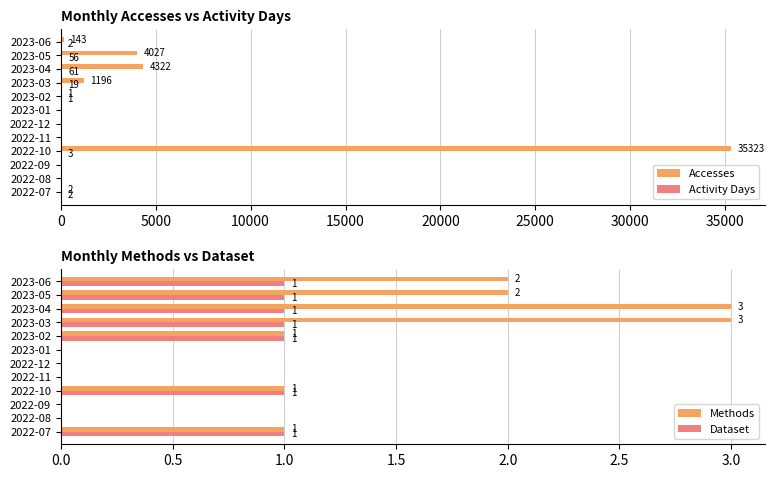

Reading right to left, what are all the values shown in this chart?

Accesses: 143	4027	4322	1196	1	0	0	0	35323	0	0	2
Activity Days: 2	56	61	19	1	0	0	0	3	0	0	2
Methods: 2	2	3	3	1	0	0	0	1	0	0	1
Dataset: 1	1	1	1	1	0	0	0	1	0	0	1